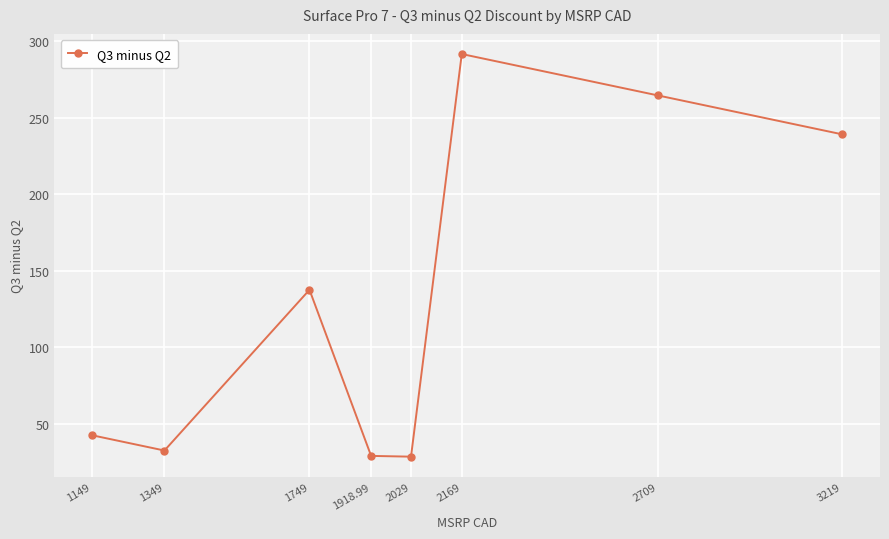

What value does the data have at 3219?

239.1